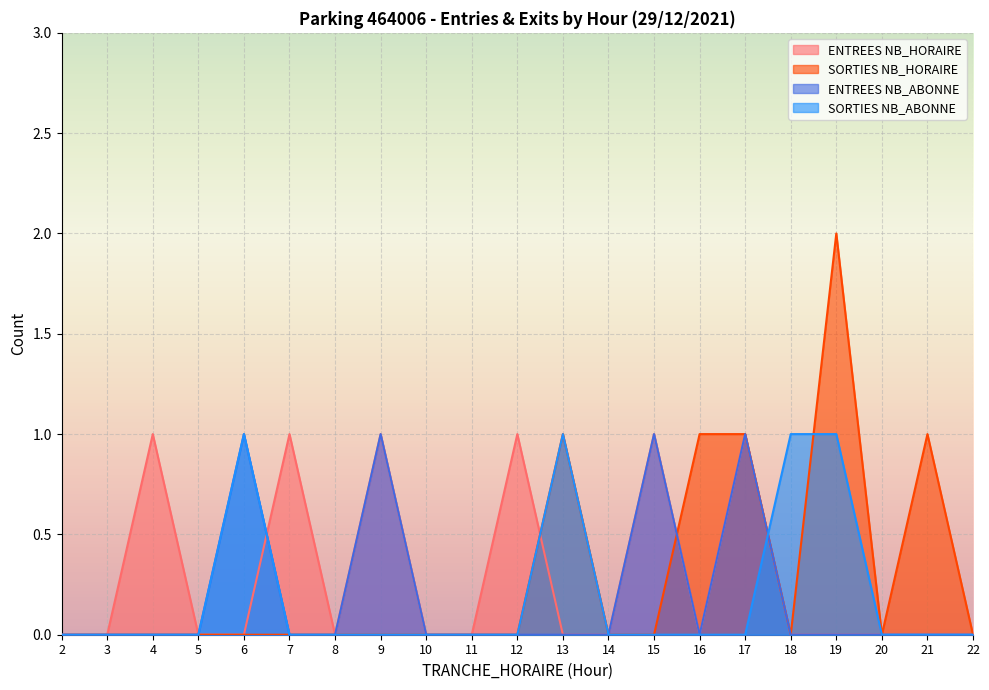

Between 2 and 4, which is larger?

4